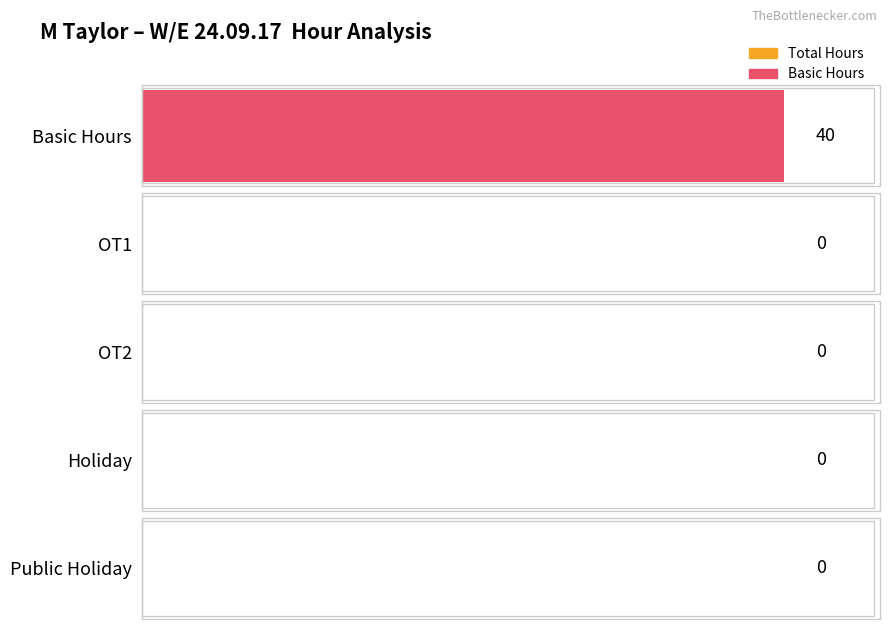

Which series has the largest total across all categories?

Total